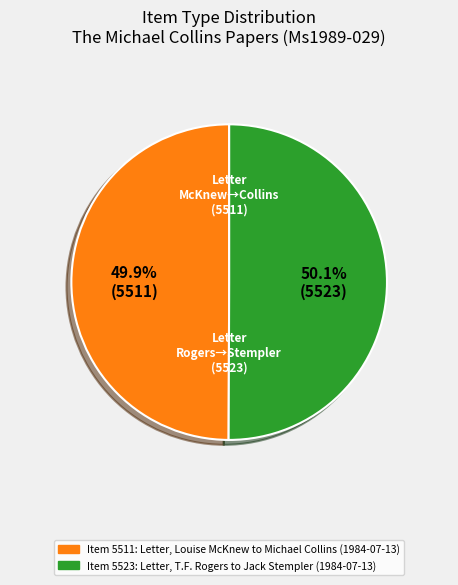

Count the number of slices in the pie.

2